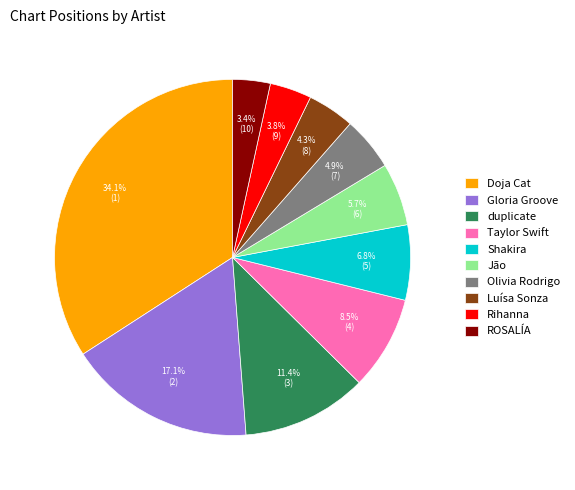

What percentage is NOT represented by Shakira?

93.2%